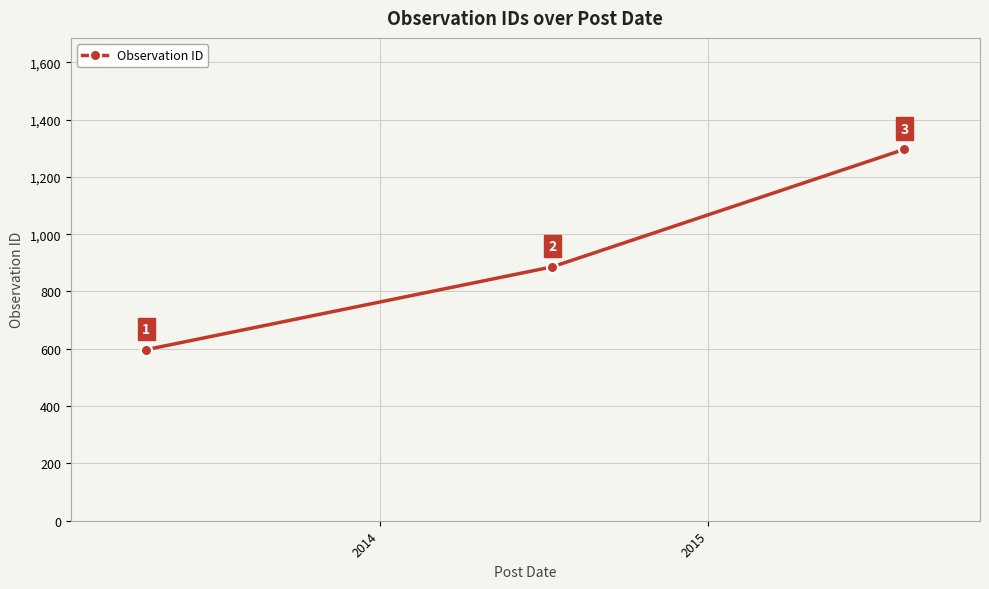

How many categories are shown in the chart?

3